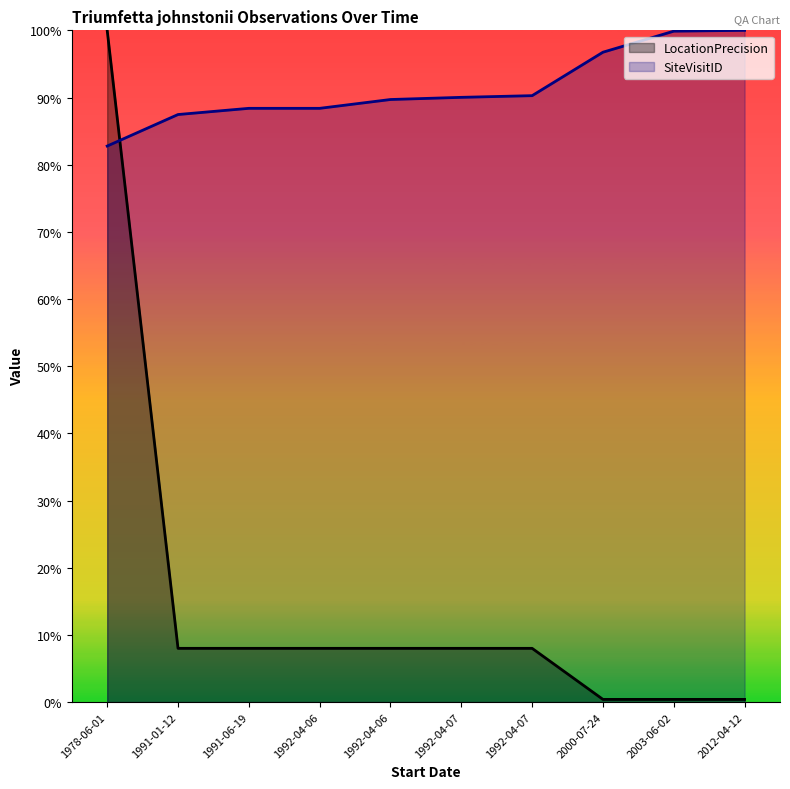

How many series are shown in this chart?

2